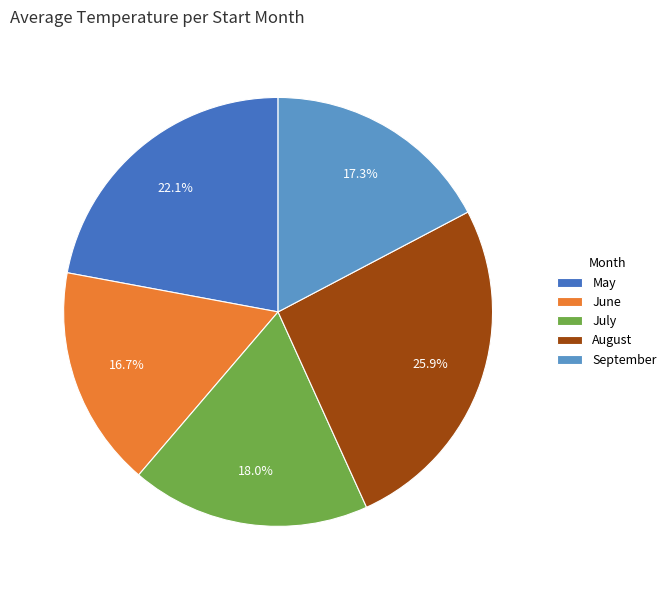

Is there a majority slice in this chart?

No